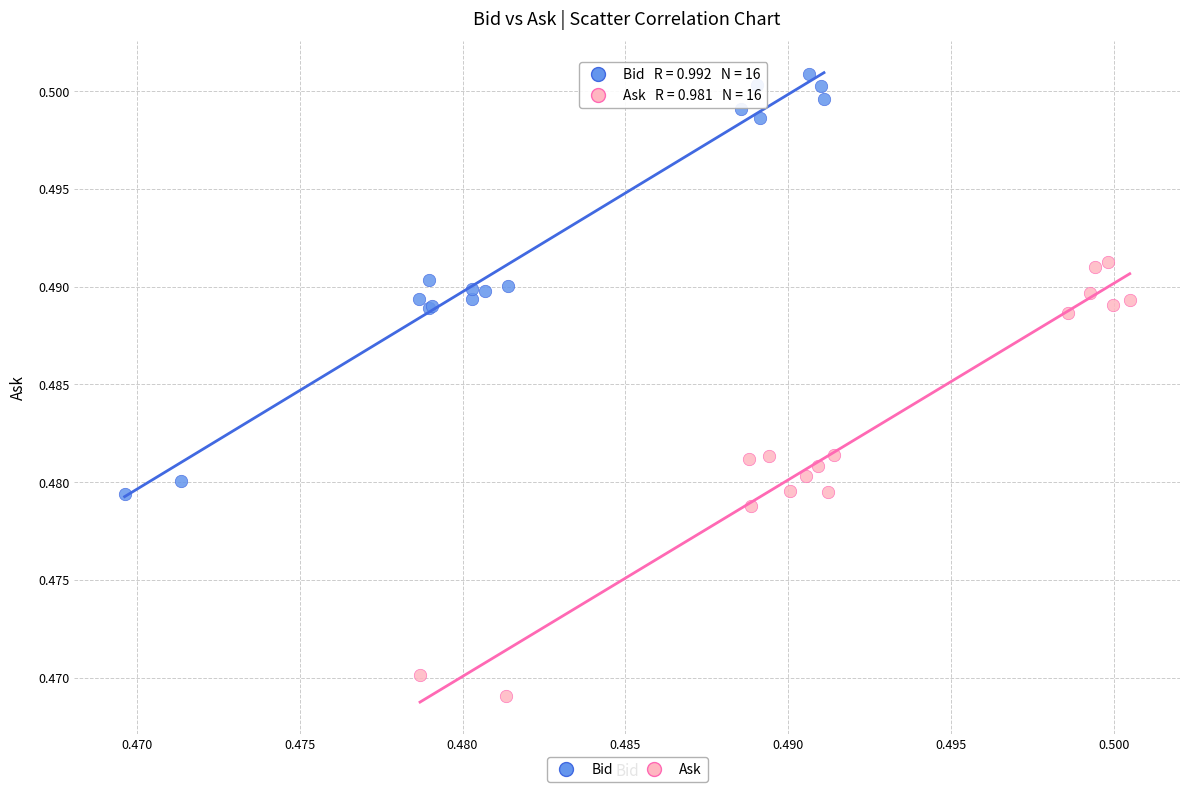

Which series reaches the minimum Y coordinate?

Ask